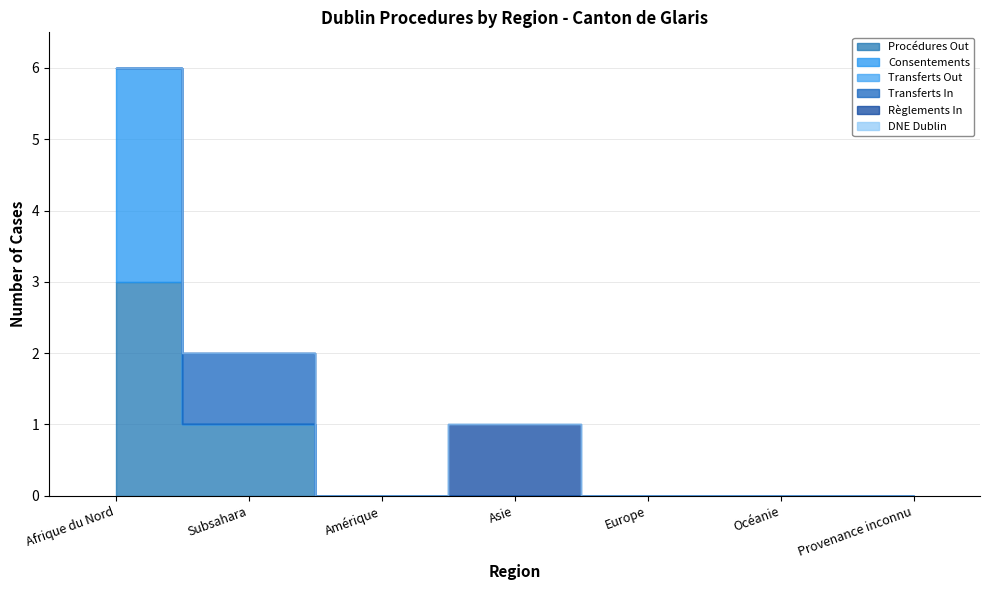

The value of Transferts In at Europe is -1. True or false?

False